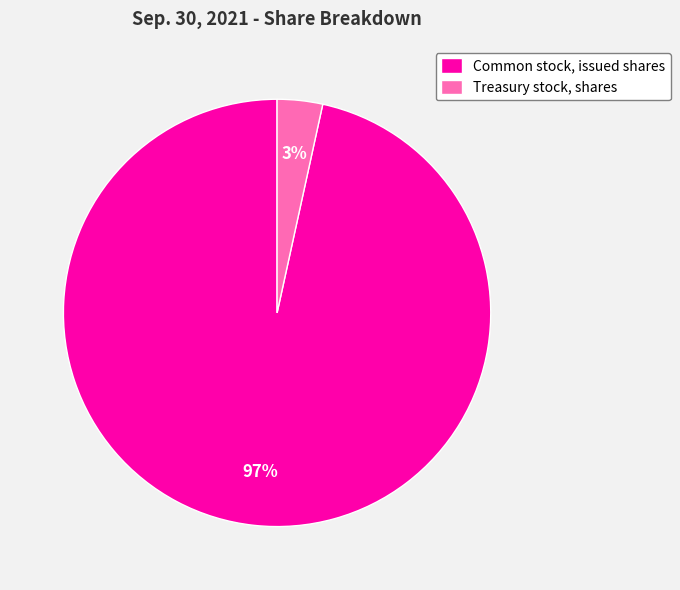

What percentage is the Common stock, issued shares slice, to the nearest percent?

97%